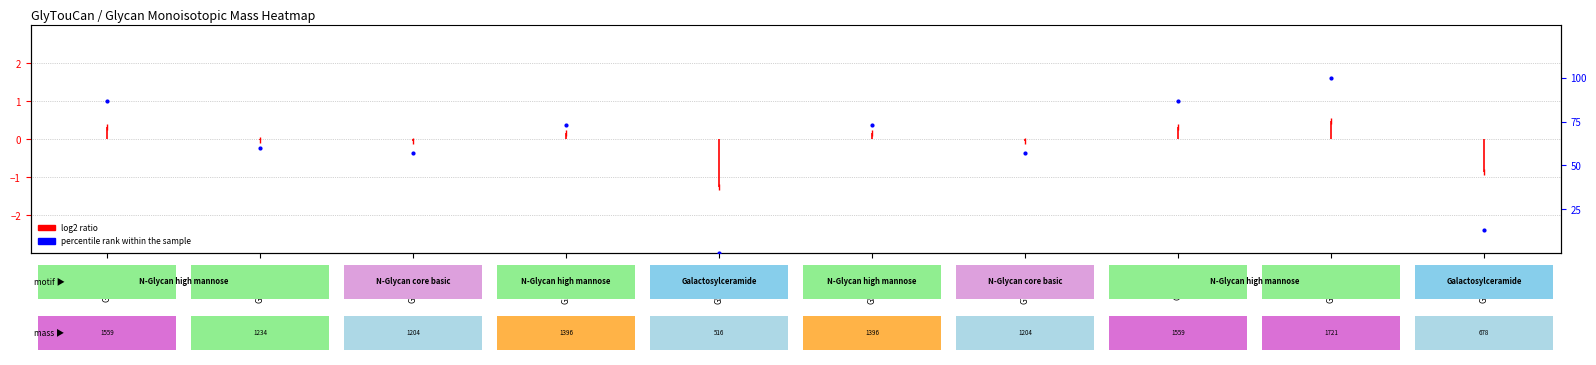

What is the change in value from G12861CT to G19747OA?

+15.9